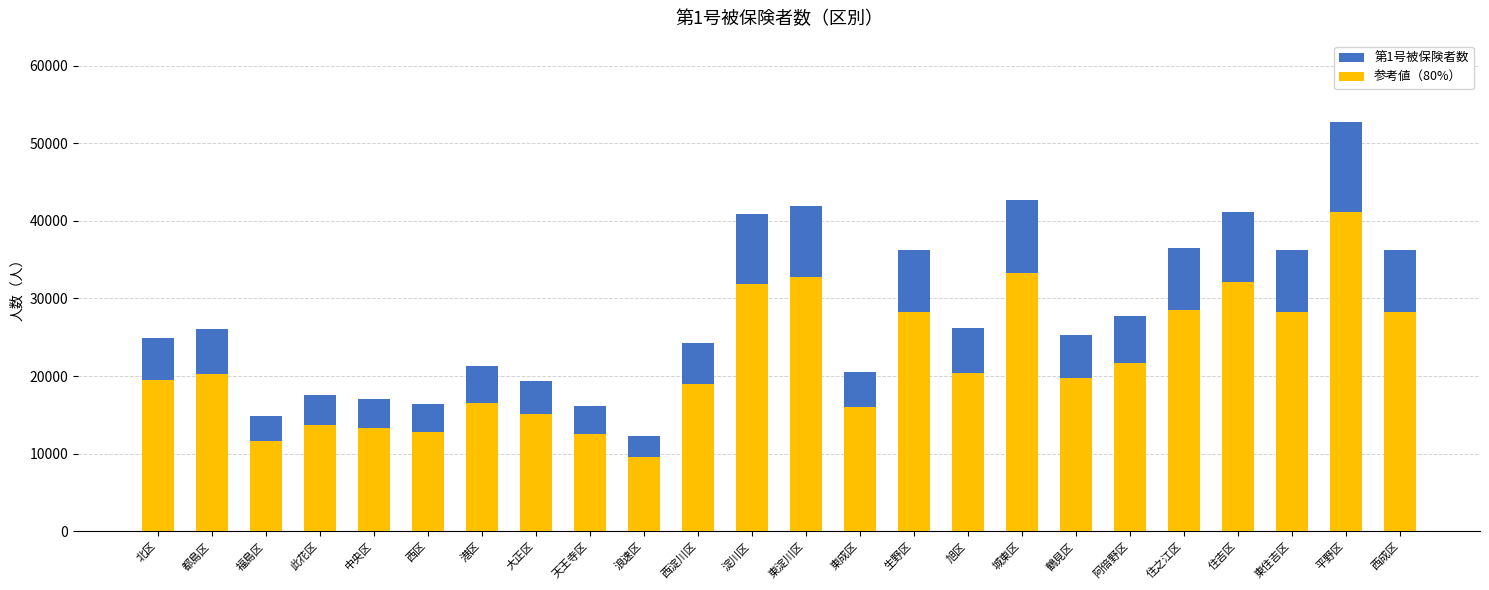

At 生野区, list the series in order from smallest to largest.

参考値（80%）, 第1号被保険者数